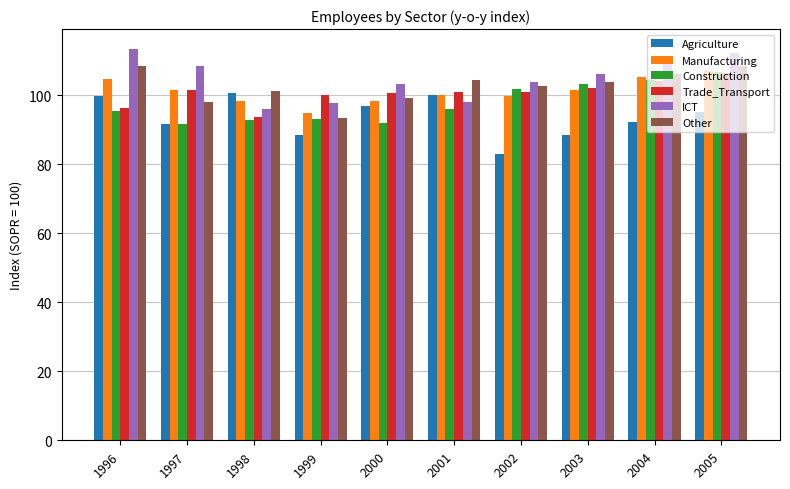

What is the maximum value shown in the chart?

113.5